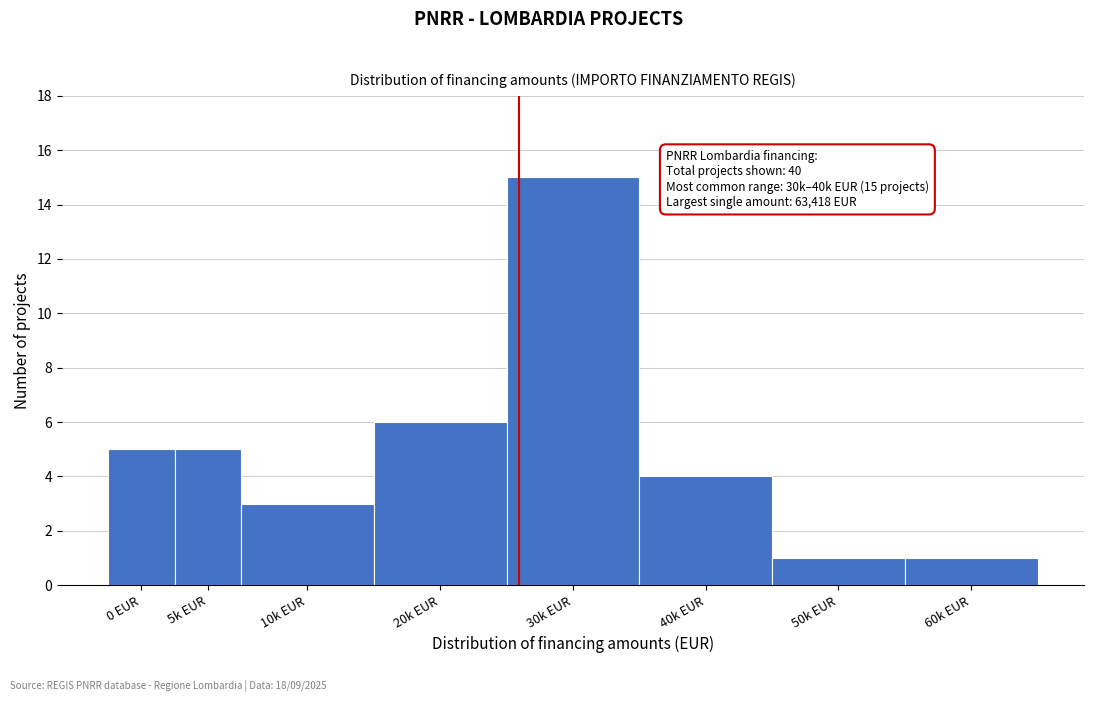

Reading left to right, list all the values displayed in this chart.

0 EUR=5	5k EUR=5	10k EUR=3	20k EUR=6	30k EUR=15	40k EUR=4	50k EUR=1	60k EUR=1